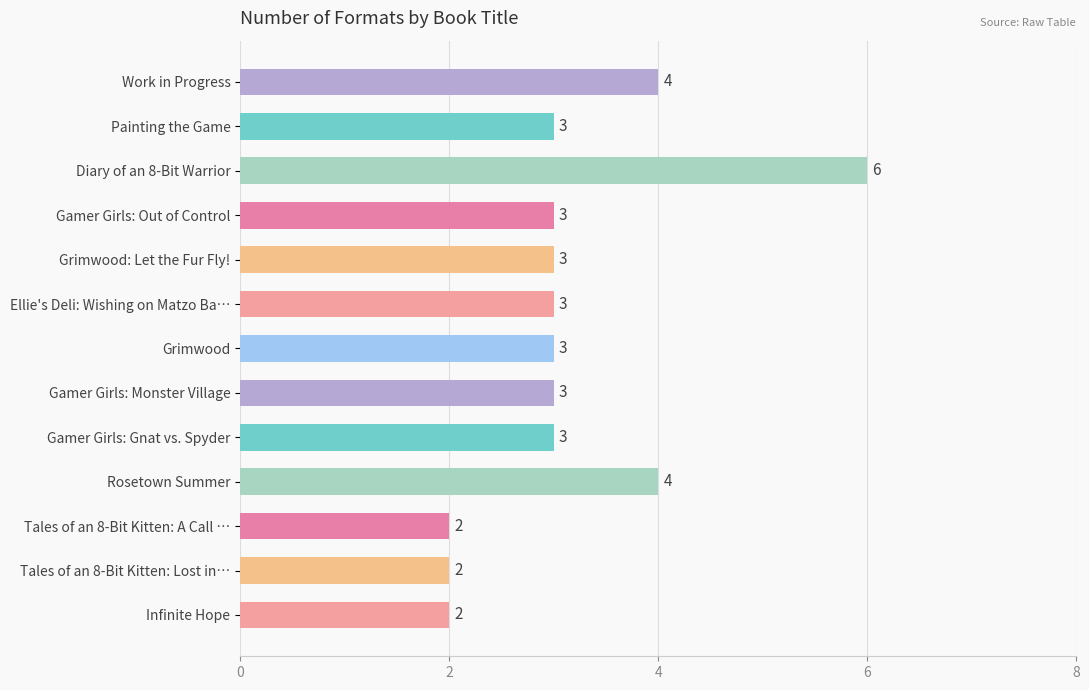

How many values are between 3 and 4?

9